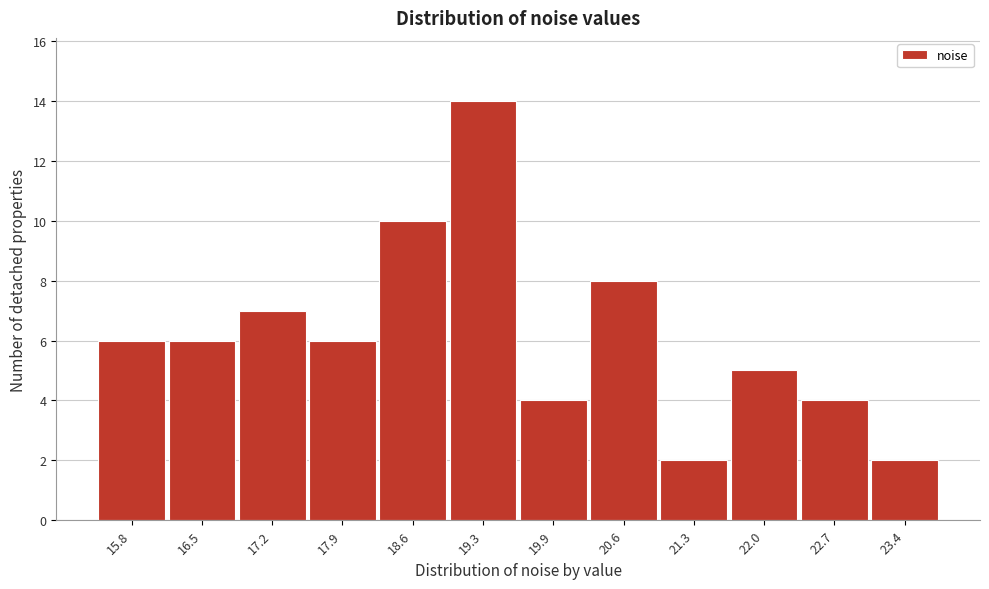

Reading left to right, transcribe all the data shown in this chart.

15.8=6	16.5=6	17.2=7	17.9=6	18.6=10	19.3=14	19.9=4	20.6=8	21.3=2	22.0=5	22.7=4	23.4=2